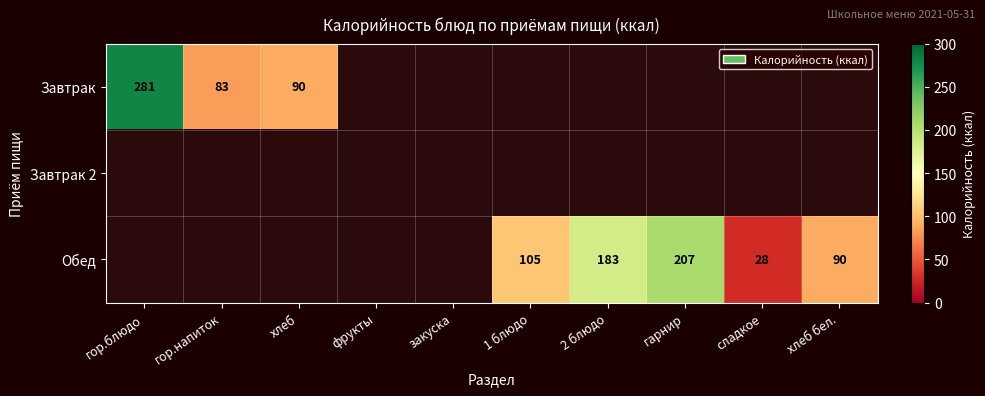

The value of Обед at гарнир is 207. True or false?

True